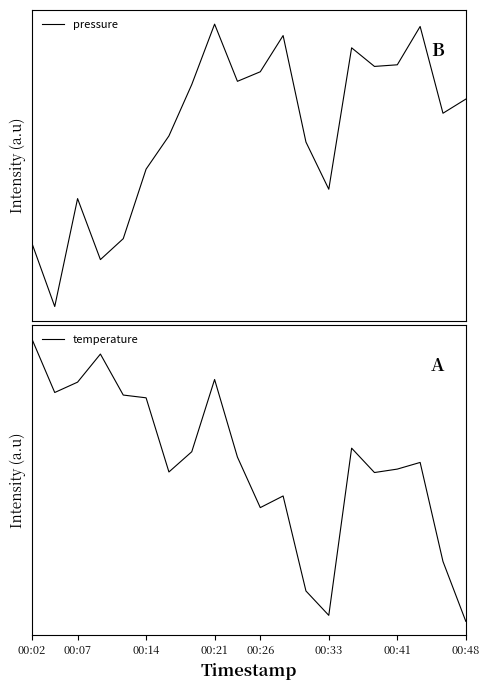

How many interior local peaks does the temperature series have?

5